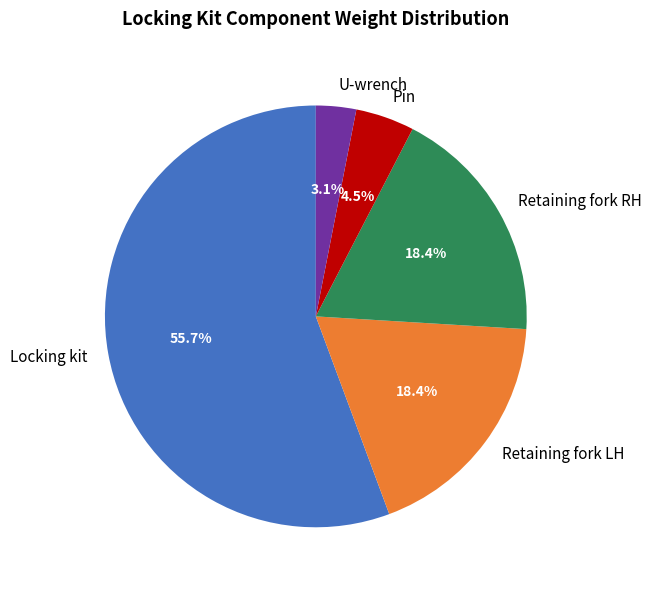

Count the number of slices in the pie.

5